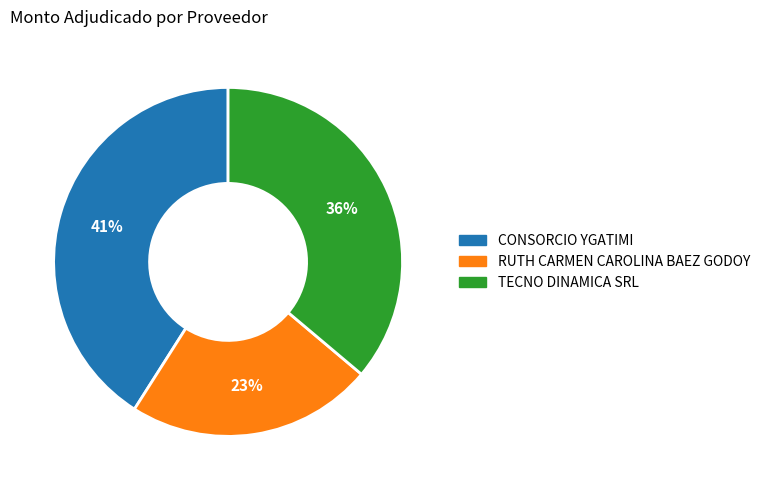

Rank the categories by value from highest to lowest.

CONSORCIO YGATIMI, TECNO DINAMICA SRL, RUTH CARMEN CAROLINA BAEZ GODOY